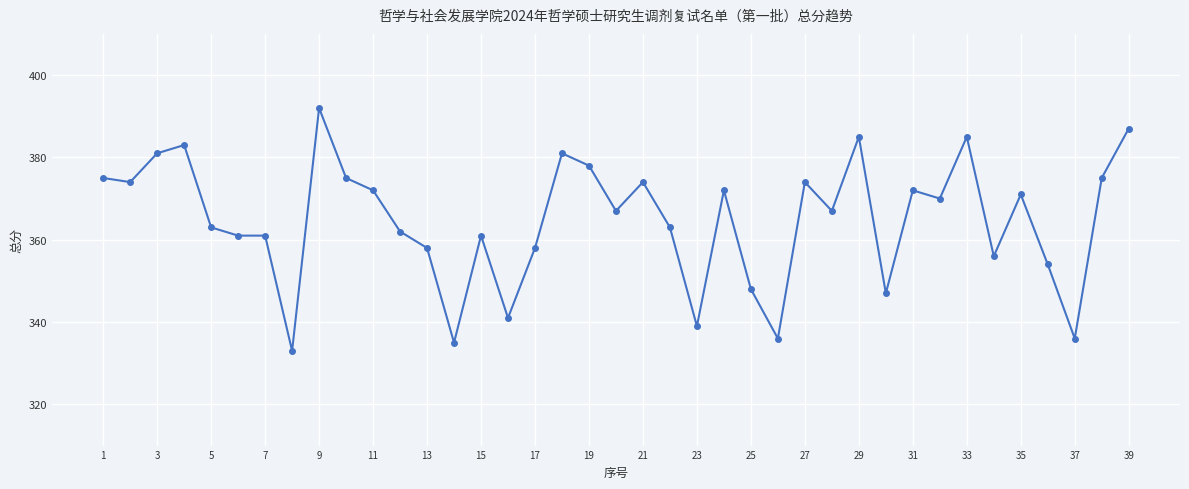

What is the average value?

365